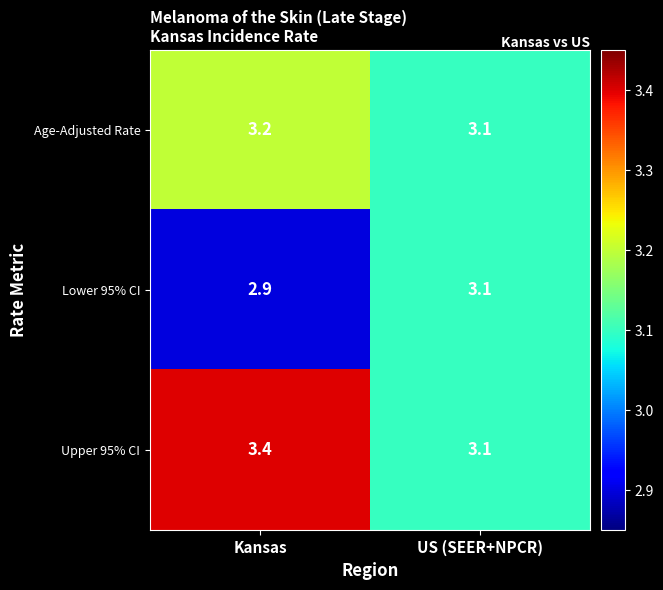

What is the highest value of the Lower 95% CI series?

3.1